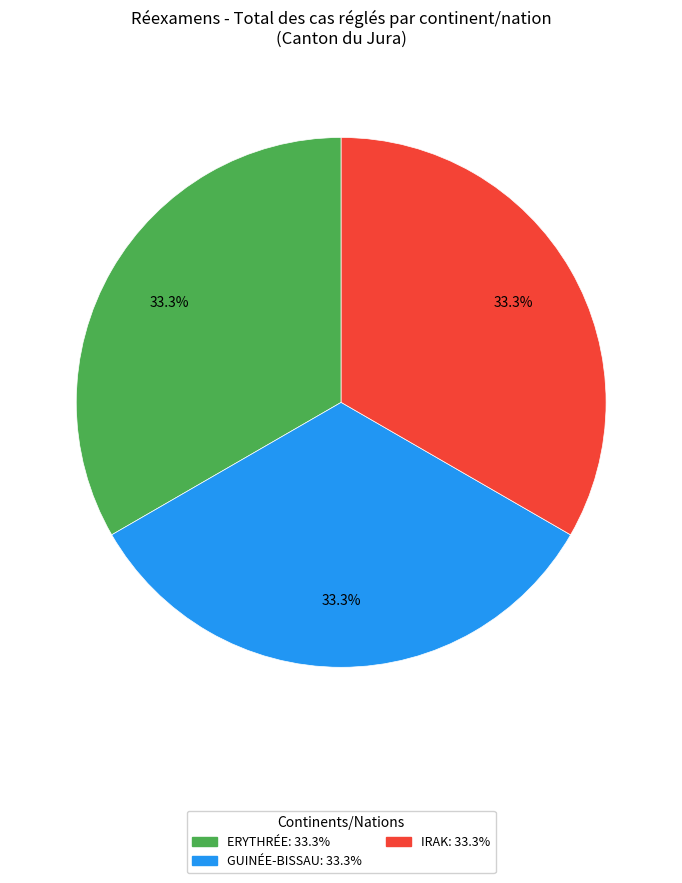

To the nearest percent, what is the average slice percentage?

33%